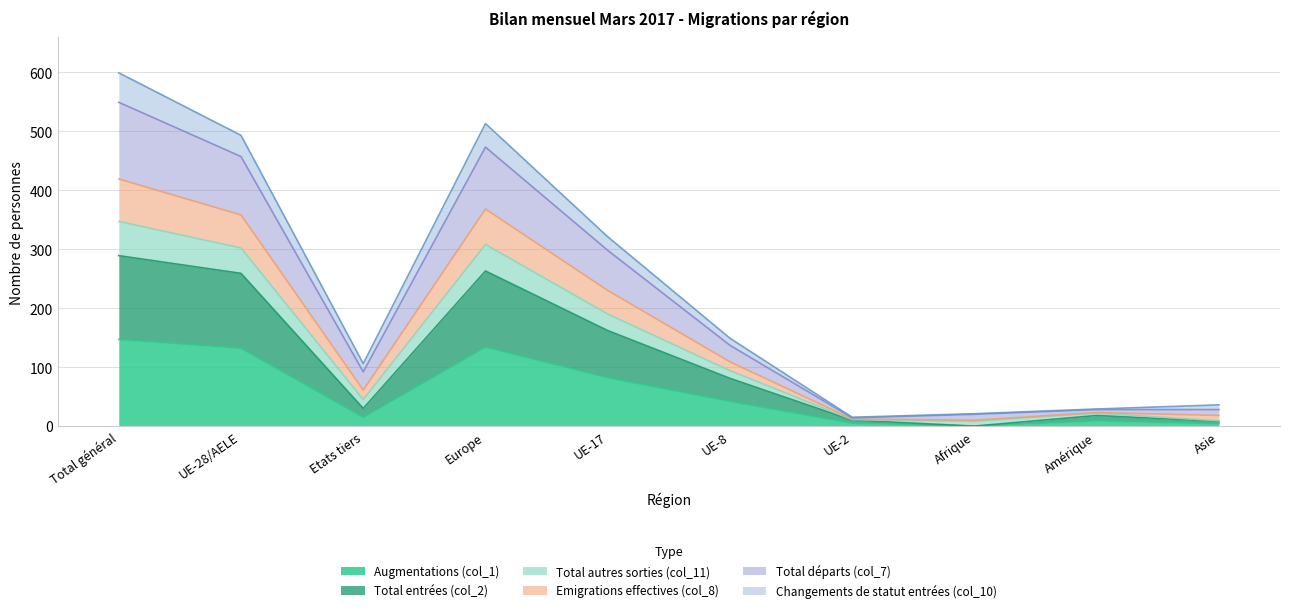

Does the chart display data point markers on the line(s)?

No